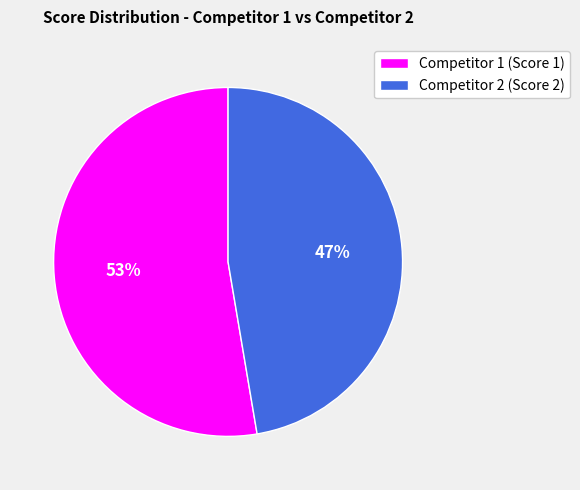

How many slices are in this pie chart?

2